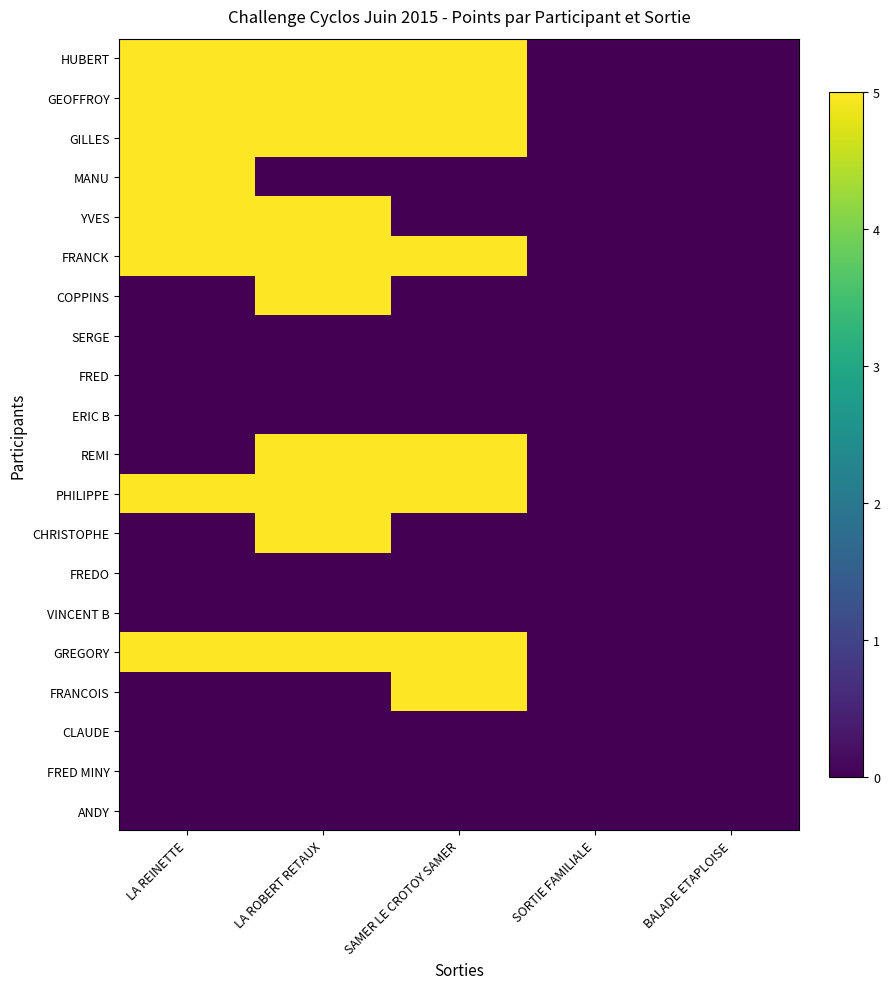

Reading left to right, list all the values displayed in this chart.

HUBERT: LA REINETTE=5	LA ROBERT RETAUX=5	SAMER LE CROTOY SAMER=5	SORTIE FAMILIALE=0	BALADE ETAPLOISE=0
GEOFFROY: LA REINETTE=5	LA ROBERT RETAUX=5	SAMER LE CROTOY SAMER=5	SORTIE FAMILIALE=0	BALADE ETAPLOISE=0
GILLES: LA REINETTE=5	LA ROBERT RETAUX=5	SAMER LE CROTOY SAMER=5	SORTIE FAMILIALE=0	BALADE ETAPLOISE=0
MANU: LA REINETTE=5	LA ROBERT RETAUX=0	SAMER LE CROTOY SAMER=0	SORTIE FAMILIALE=0	BALADE ETAPLOISE=0
YVES: LA REINETTE=5	LA ROBERT RETAUX=5	SAMER LE CROTOY SAMER=0	SORTIE FAMILIALE=0	BALADE ETAPLOISE=0
FRANCK: LA REINETTE=5	LA ROBERT RETAUX=5	SAMER LE CROTOY SAMER=5	SORTIE FAMILIALE=0	BALADE ETAPLOISE=0
COPPINS: LA REINETTE=0	LA ROBERT RETAUX=5	SAMER LE CROTOY SAMER=0	SORTIE FAMILIALE=0	BALADE ETAPLOISE=0
SERGE: LA REINETTE=0	LA ROBERT RETAUX=0	SAMER LE CROTOY SAMER=0	SORTIE FAMILIALE=0	BALADE ETAPLOISE=0
FRED: LA REINETTE=0	LA ROBERT RETAUX=0	SAMER LE CROTOY SAMER=0	SORTIE FAMILIALE=0	BALADE ETAPLOISE=0
ERIC B: LA REINETTE=0	LA ROBERT RETAUX=0	SAMER LE CROTOY SAMER=0	SORTIE FAMILIALE=0	BALADE ETAPLOISE=0
REMI: LA REINETTE=0	LA ROBERT RETAUX=5	SAMER LE CROTOY SAMER=5	SORTIE FAMILIALE=0	BALADE ETAPLOISE=0
PHILIPPE: LA REINETTE=5	LA ROBERT RETAUX=5	SAMER LE CROTOY SAMER=5	SORTIE FAMILIALE=0	BALADE ETAPLOISE=0
CHRISTOPHE: LA REINETTE=0	LA ROBERT RETAUX=5	SAMER LE CROTOY SAMER=0	SORTIE FAMILIALE=0	BALADE ETAPLOISE=0
FREDO: LA REINETTE=0	LA ROBERT RETAUX=0	SAMER LE CROTOY SAMER=0	SORTIE FAMILIALE=0	BALADE ETAPLOISE=0
VINCENT B: LA REINETTE=0	LA ROBERT RETAUX=0	SAMER LE CROTOY SAMER=0	SORTIE FAMILIALE=0	BALADE ETAPLOISE=0
GREGORY: LA REINETTE=5	LA ROBERT RETAUX=5	SAMER LE CROTOY SAMER=5	SORTIE FAMILIALE=0	BALADE ETAPLOISE=0
FRANCOIS: LA REINETTE=0	LA ROBERT RETAUX=0	SAMER LE CROTOY SAMER=5	SORTIE FAMILIALE=0	BALADE ETAPLOISE=0
CLAUDE: LA REINETTE=0	LA ROBERT RETAUX=0	SAMER LE CROTOY SAMER=0	SORTIE FAMILIALE=0	BALADE ETAPLOISE=0
FRED MINY: LA REINETTE=0	LA ROBERT RETAUX=0	SAMER LE CROTOY SAMER=0	SORTIE FAMILIALE=0	BALADE ETAPLOISE=0
ANDY: LA REINETTE=0	LA ROBERT RETAUX=0	SAMER LE CROTOY SAMER=0	SORTIE FAMILIALE=0	BALADE ETAPLOISE=0